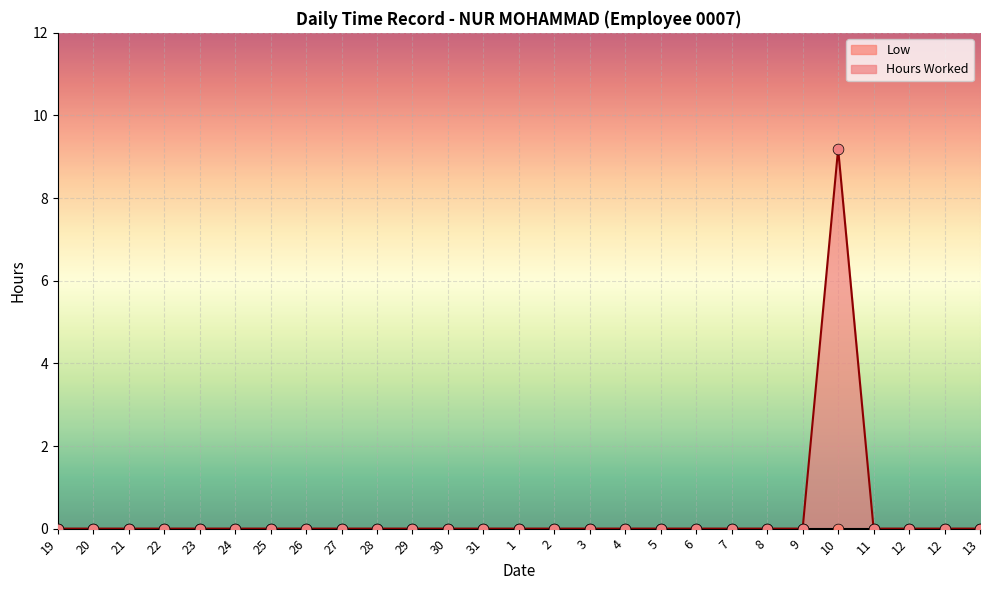

Between 5 and 1, which is larger?

5